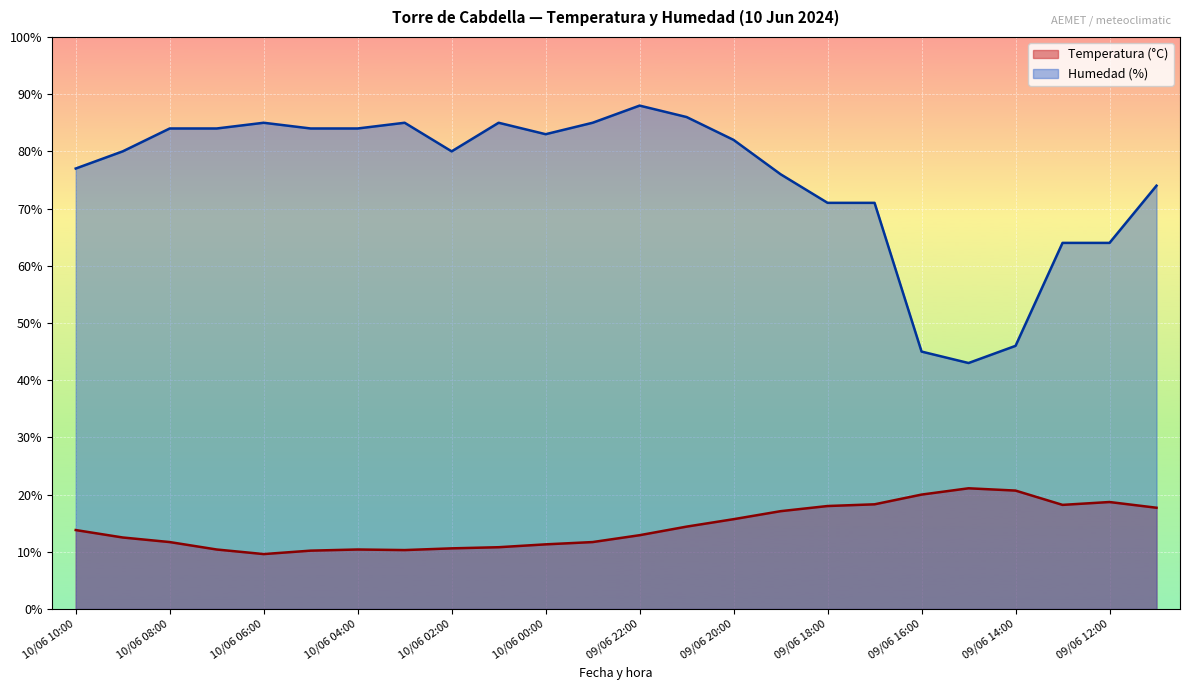

At which category is the sum across all series the highest?

09/06 22:00